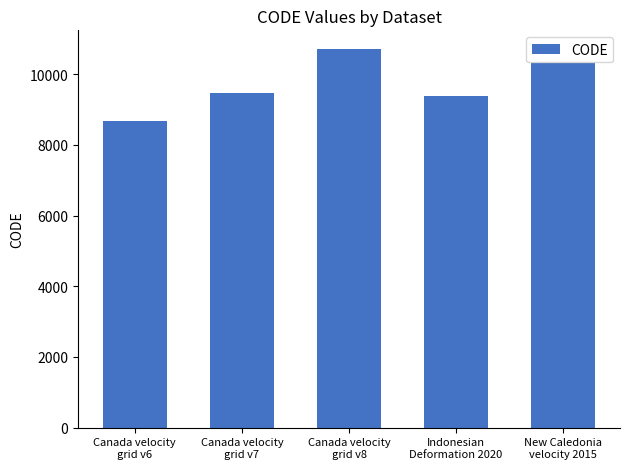

What is the greatest value displayed?

10707